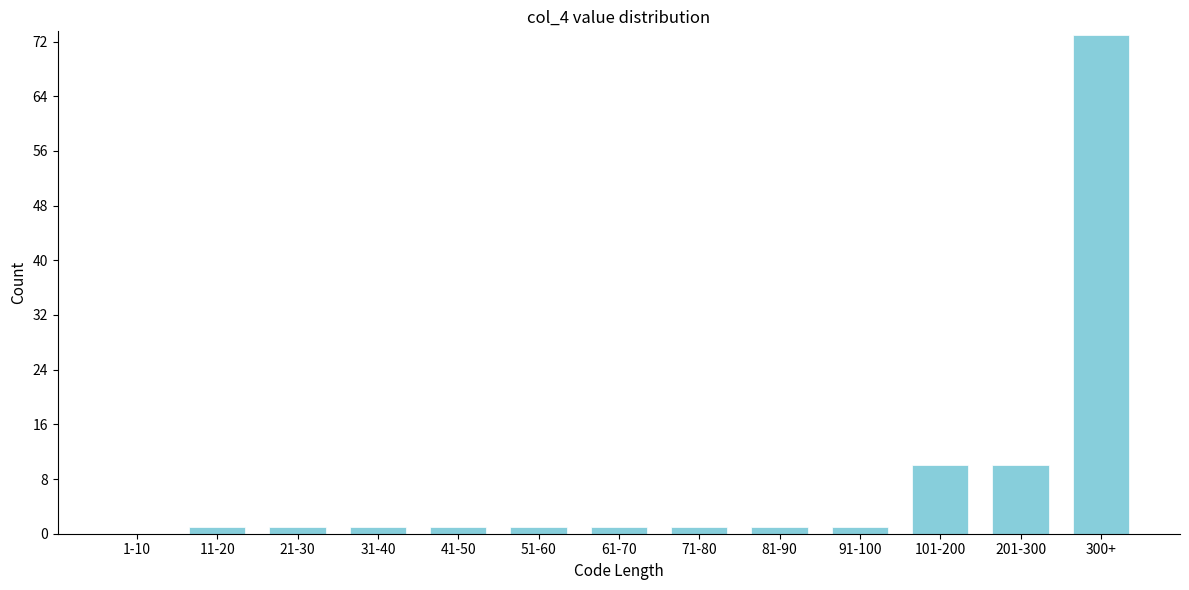

Reading left to right, what are all the values shown in this chart?

1-10=0	11-20=1	21-30=1	31-40=1	41-50=1	51-60=1	61-70=1	71-80=1	81-90=1	91-100=1	101-200=10	201-300=10	300+=73